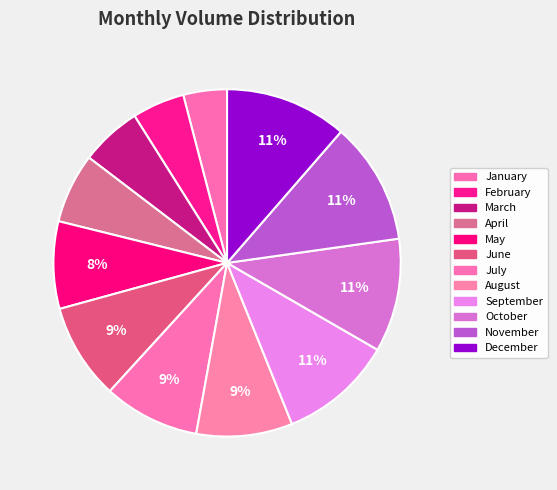

True or false: April accounts for 19% of the total.

False